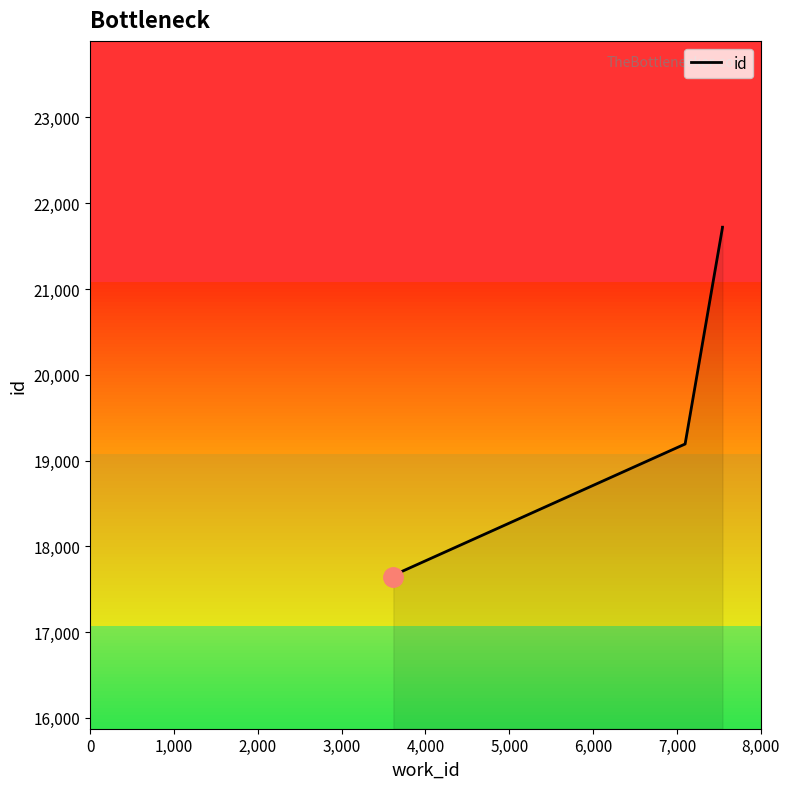

What value does the data have at 0, to the nearest 50?

17650